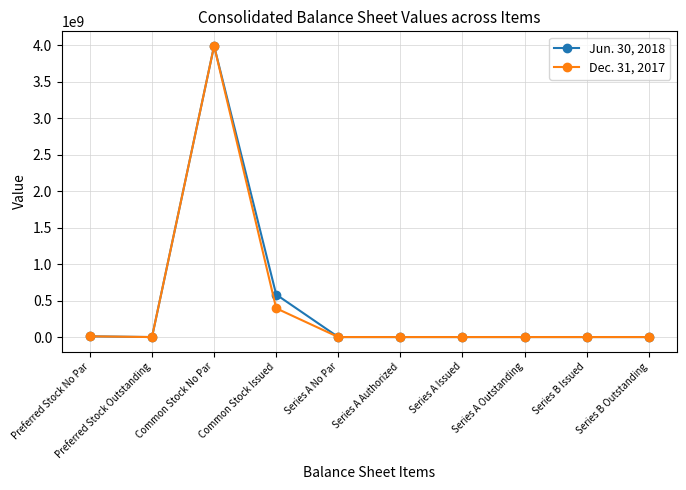

Which label corresponds to the largest value in the chart?

Common Stock No Par